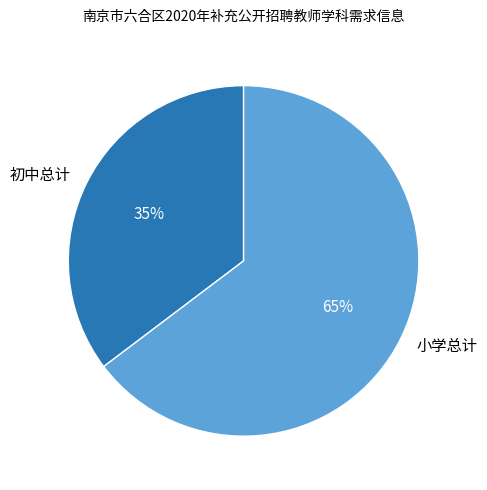

Is the sum of 小学总计 and 初中总计 greater than half?

Yes